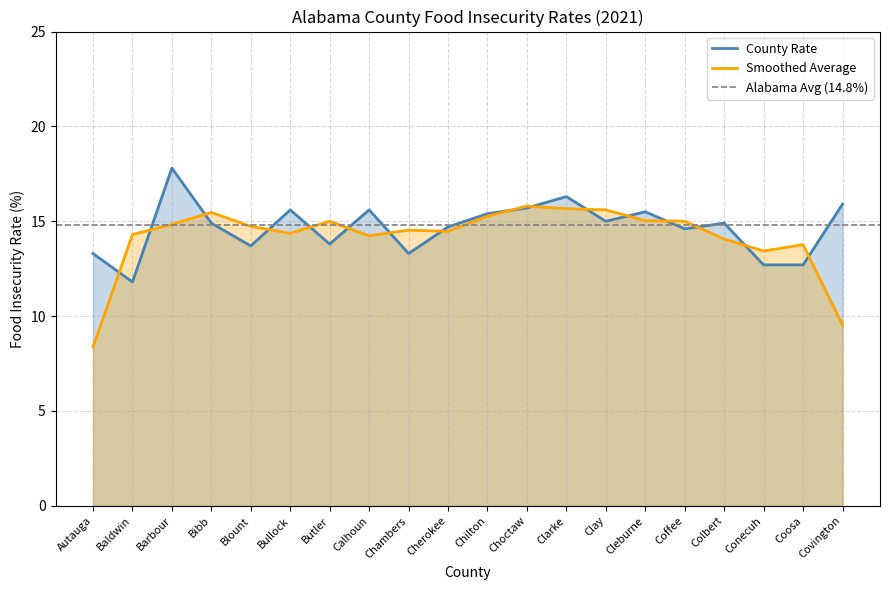

What is the label of the 2nd point from the right?

Coosa